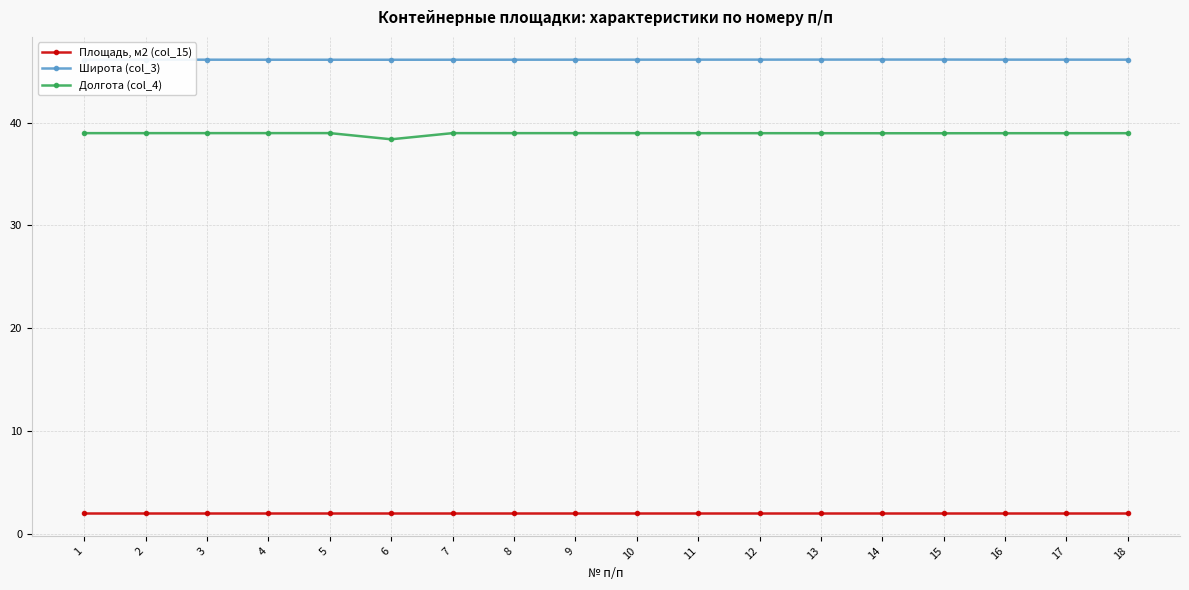

Is the value of Широта (col_3) at 17 greater than the value of Площадь, м2 (col_15) at 14?

Yes